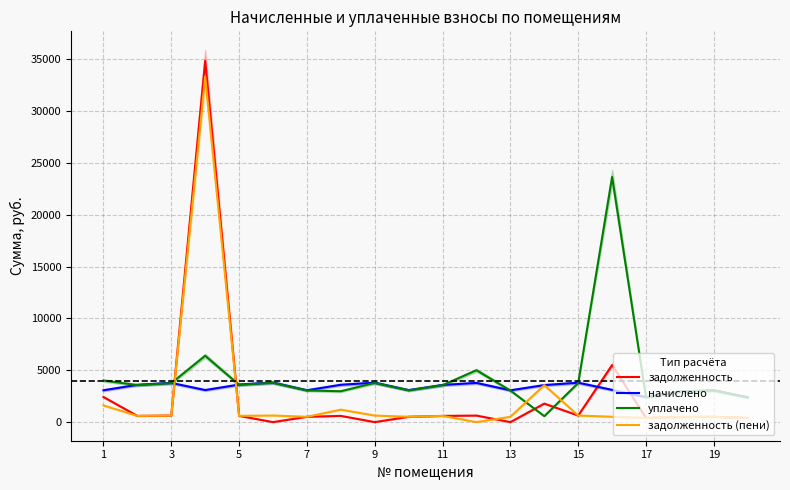

How many times do задолженность and уплачено cross each other?

4